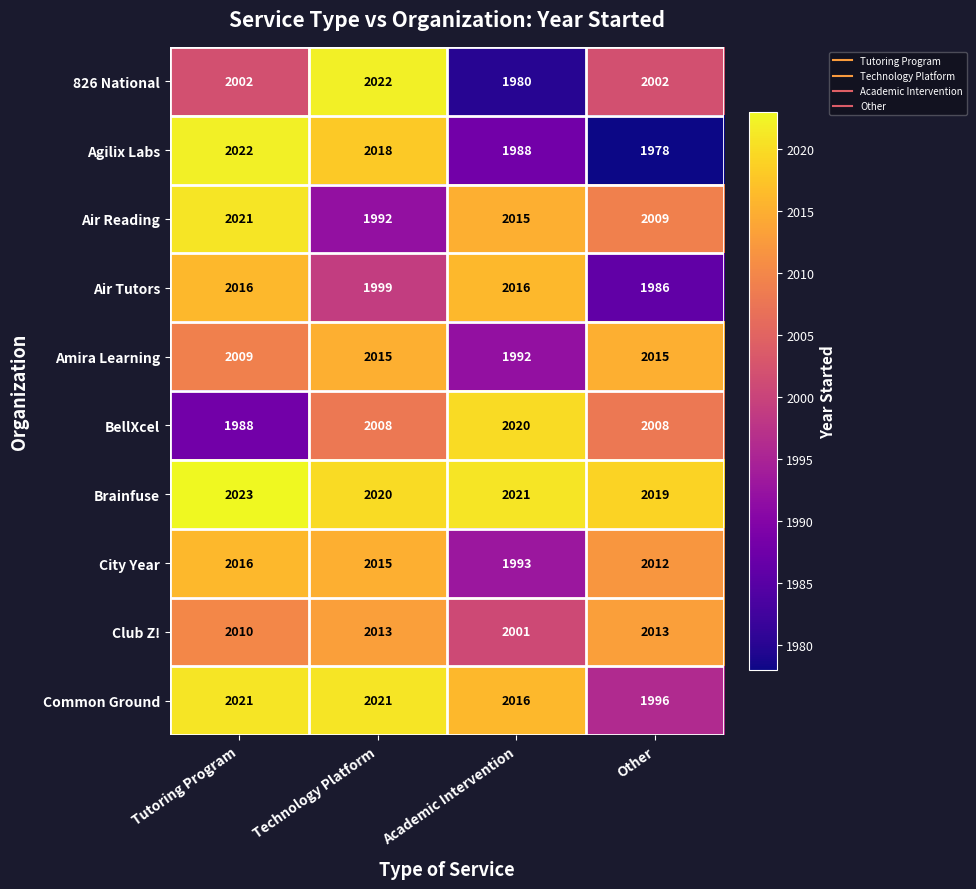

Between Technology Platform and Academic Intervention, which series saw the biggest shift?

826 National